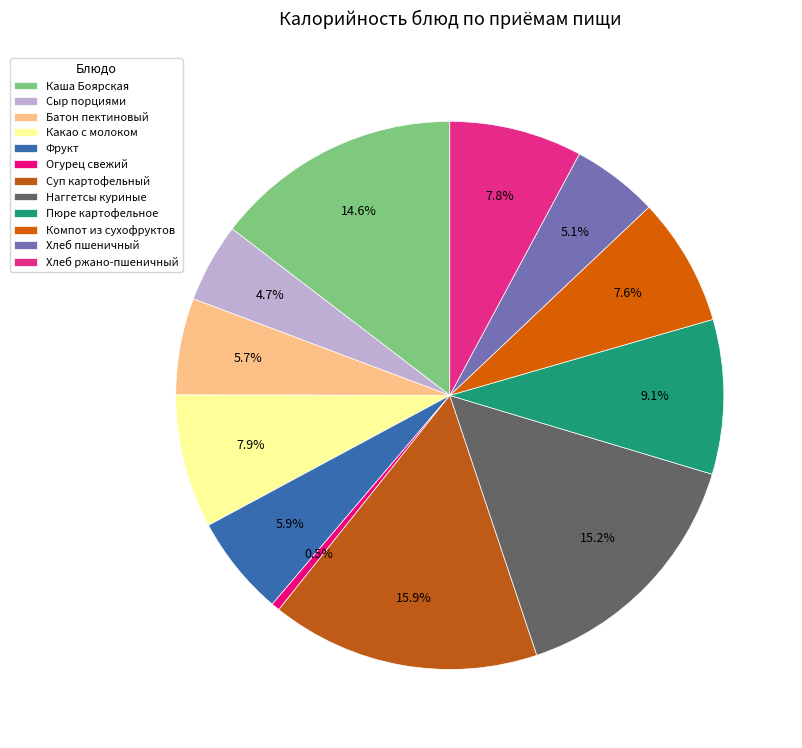

What is the smallest slice in the pie chart?

Огурец свежий